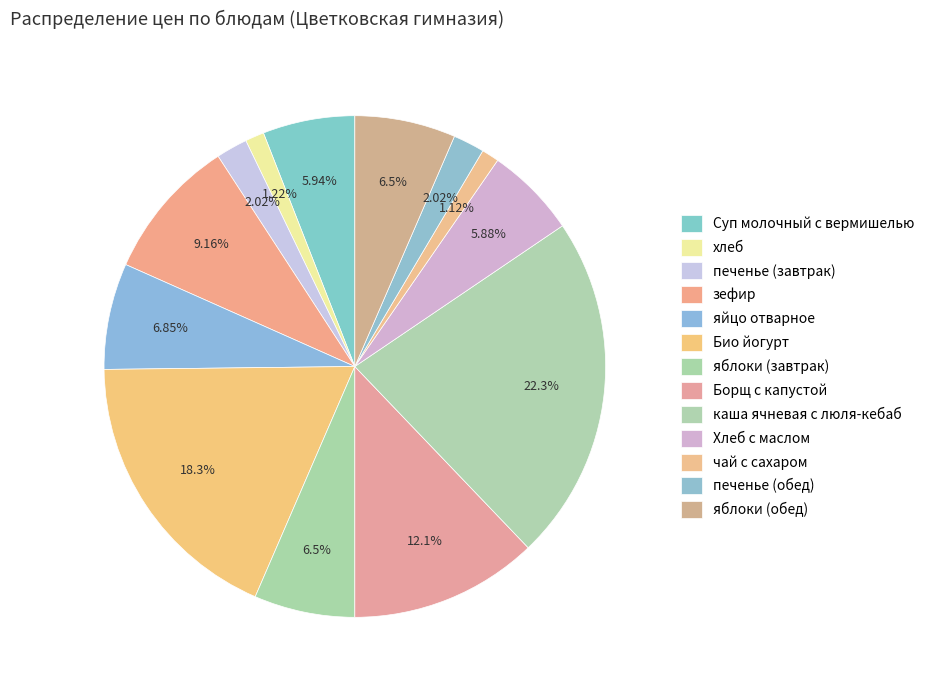

What is the total percentage of Био йогурт and хлеб?

19.5%